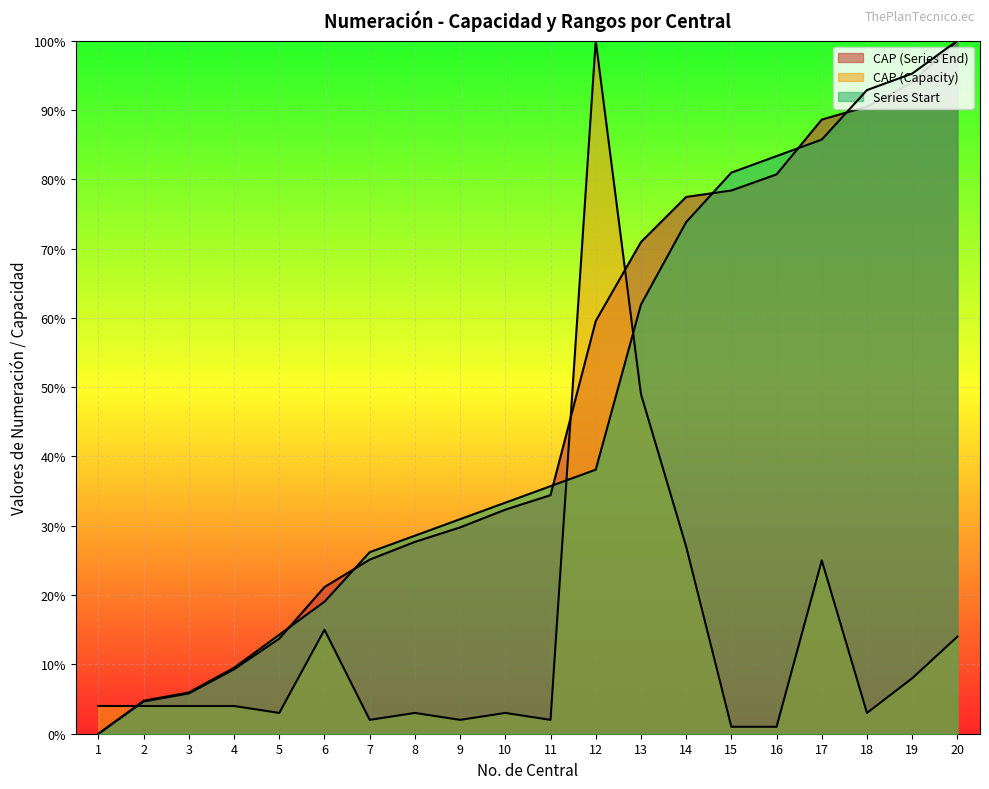

Between 6 and 18, which series saw the biggest shift?

Series Start